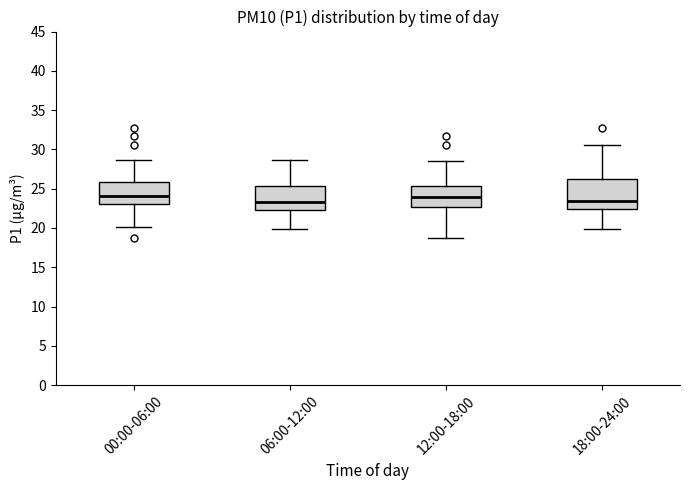

Where does the lower whisker of the box for 00:00-06:00 end on the y-axis? The values are not printed on the chart, so give them approximately, as read against the axis.

20.0